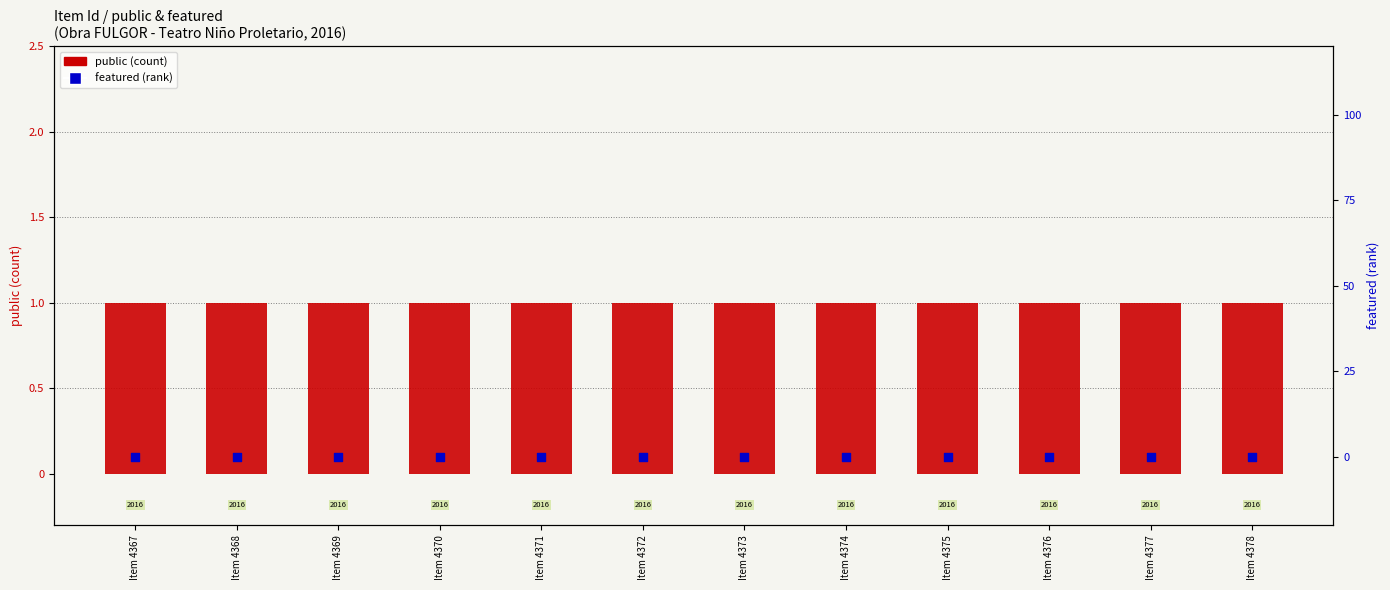

At how many categories does at least one series exceed 0?

12